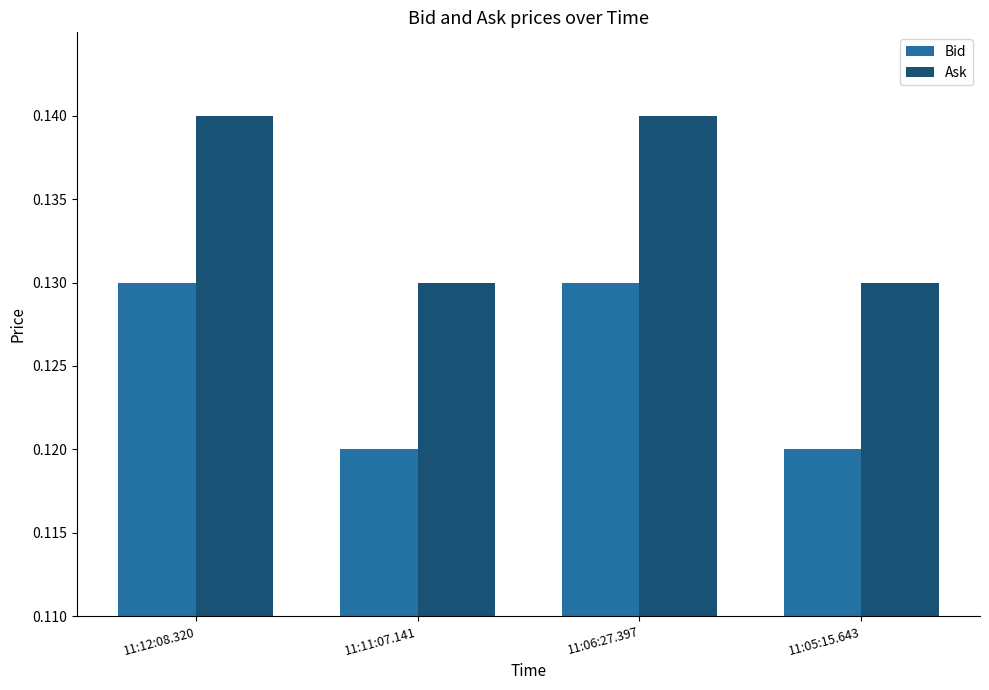

At 11:11:07.141, list the series in order from largest to smallest.

Ask, Bid